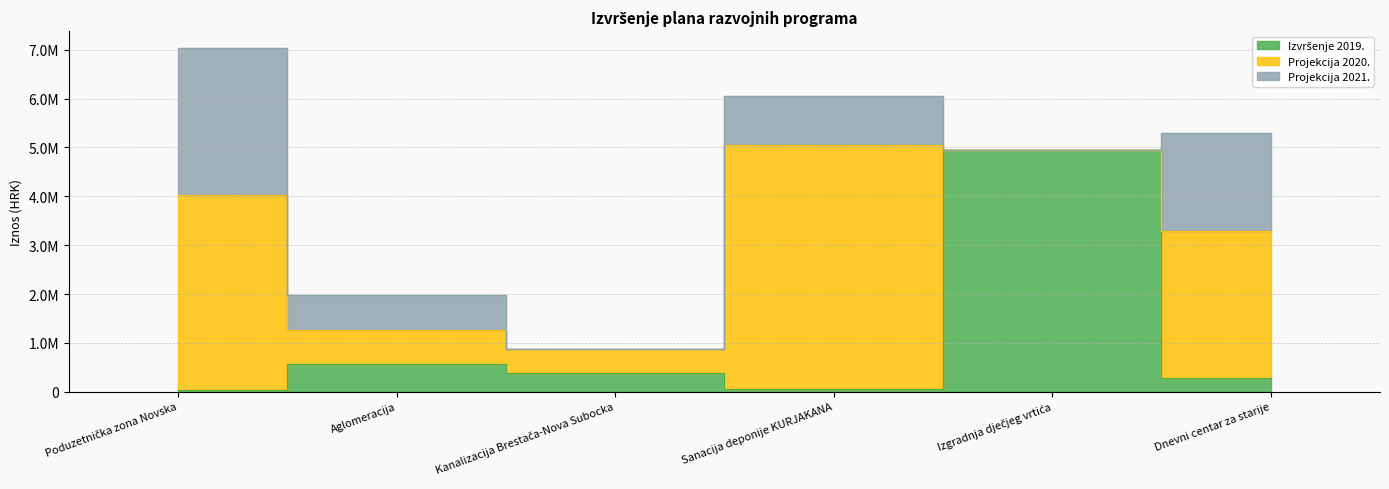

What is the total value across all series at Izgradnja dječjeg vrtića?

4956796.9